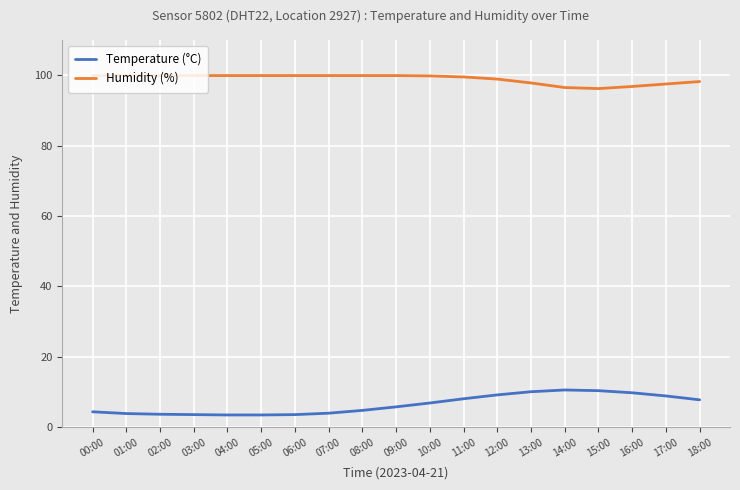

What is the average value of the Humidity (%) series?

99.0